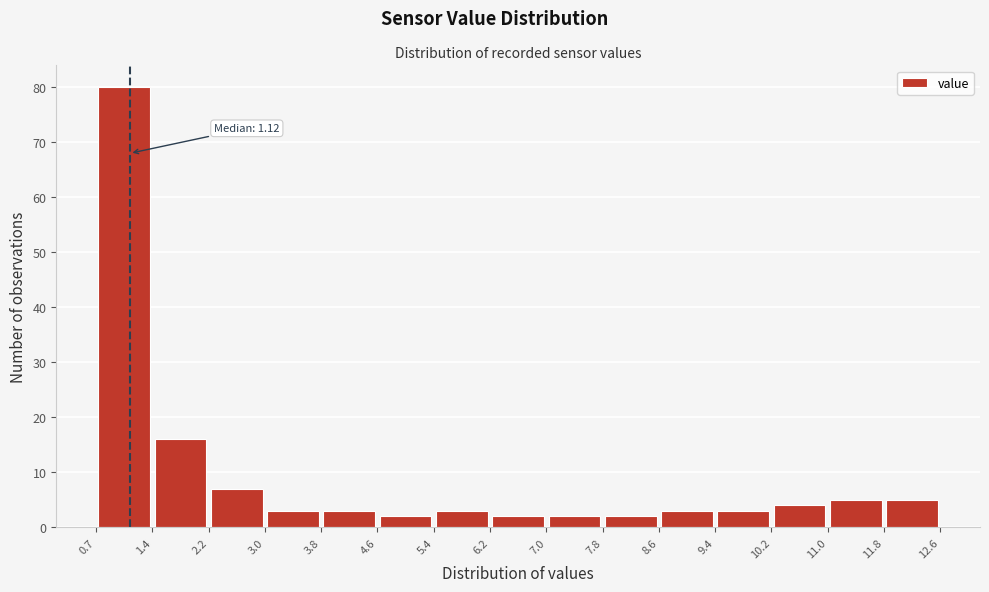

Over which range of the x-axis is the bar tallest?

0.7 to 1.4